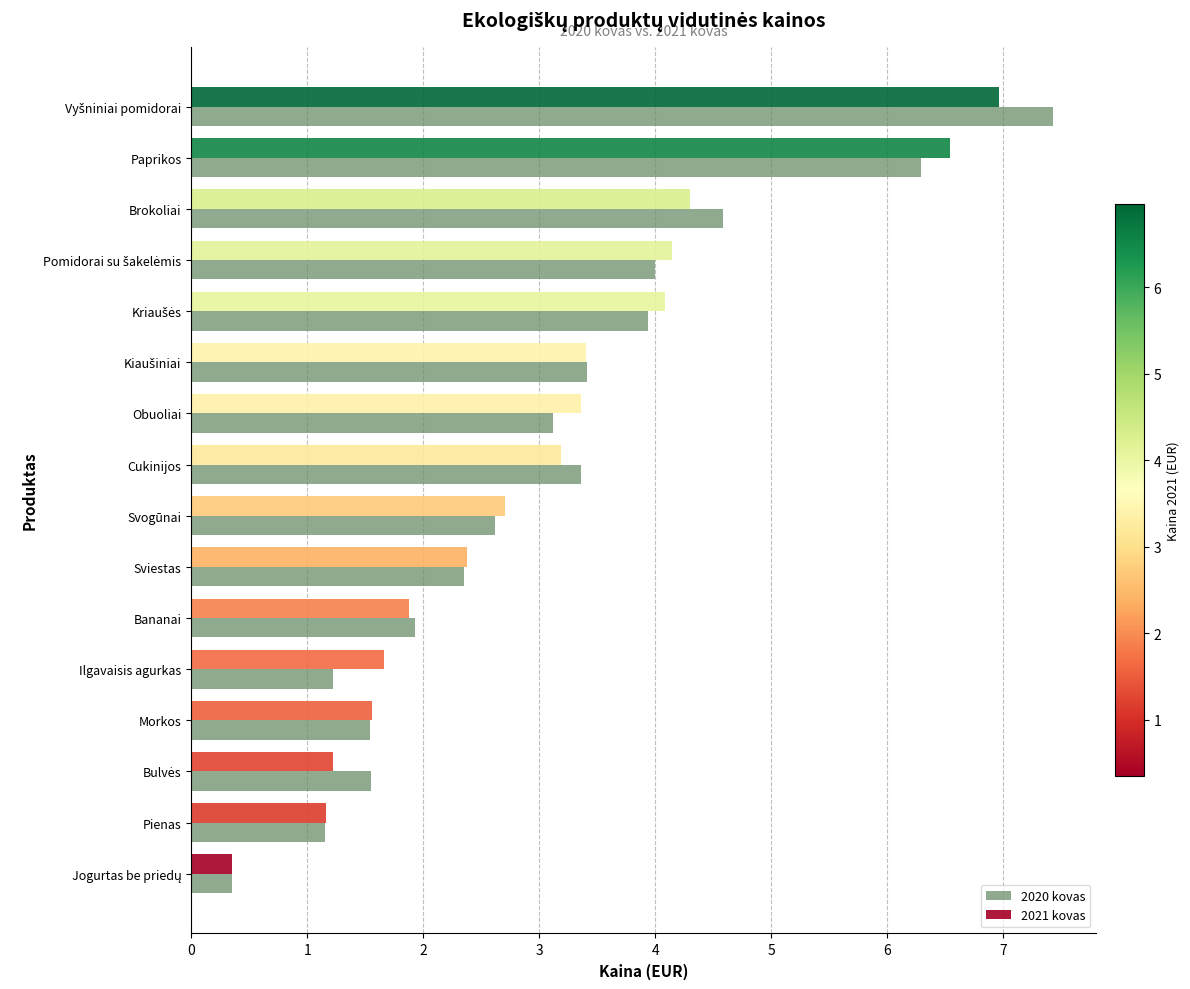

How many bars are there in total?

16